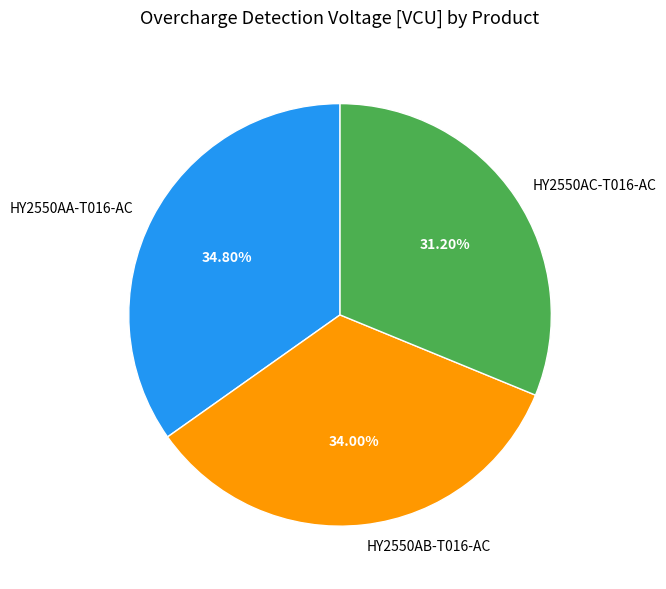

How many slices are in this pie chart?

3